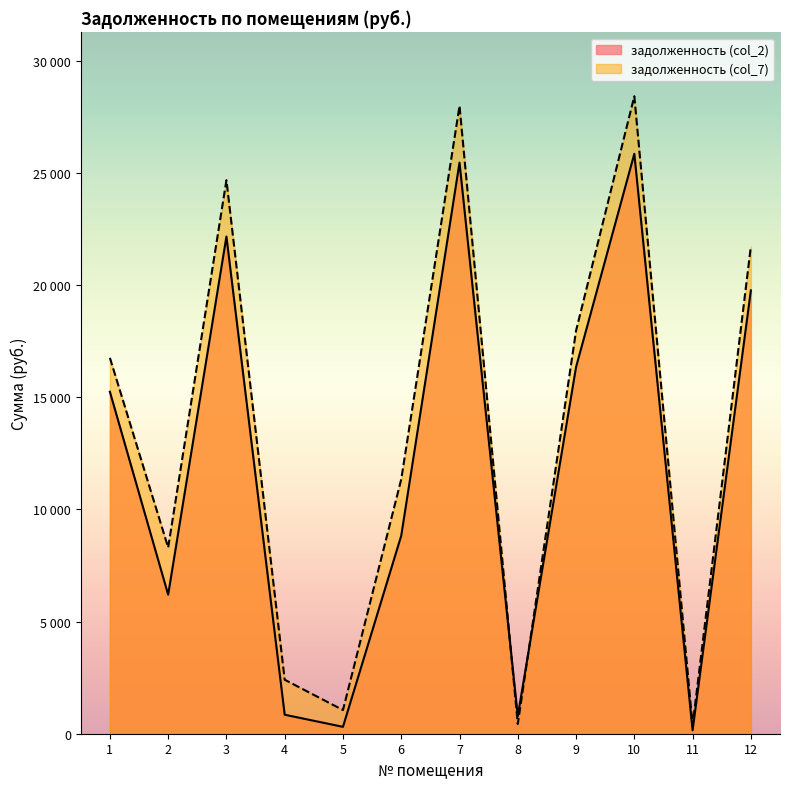

How many interior local valleys does the задолженность (col_7) series have?

4